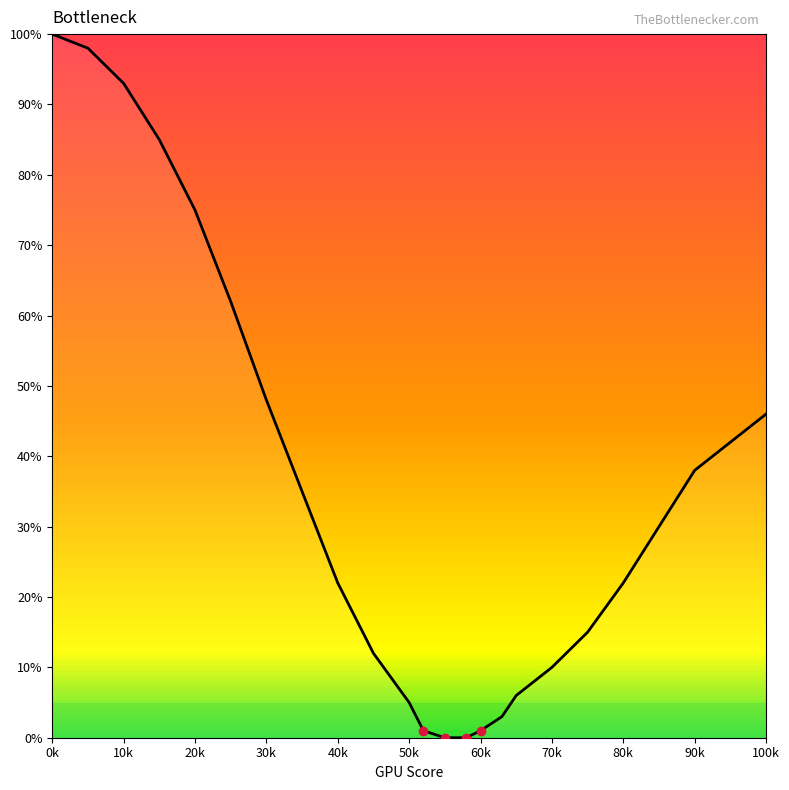

What is the greatest value displayed?

100